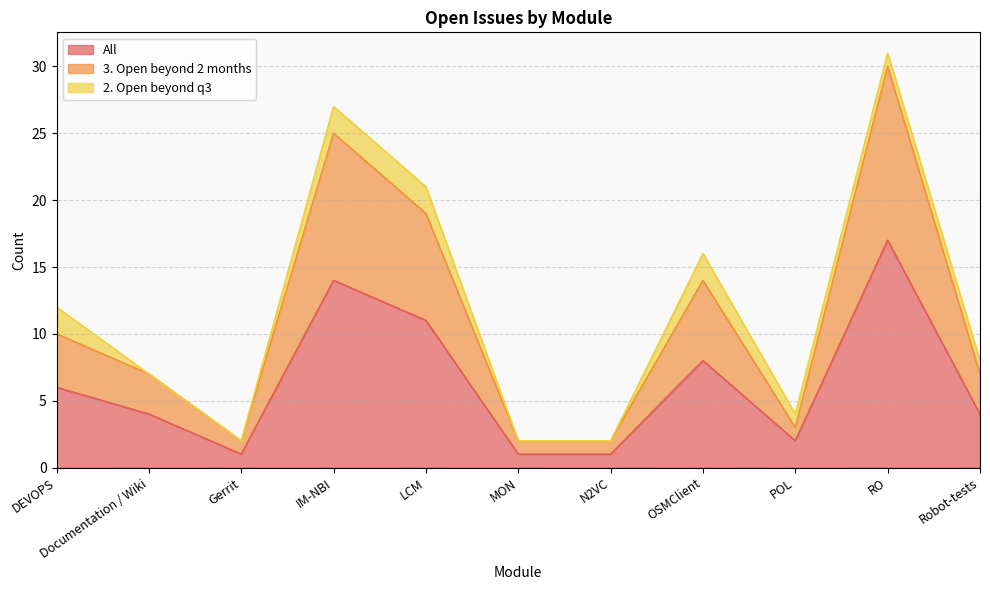

True or false: 3. Open beyond 2 months and All intersect in this chart.

False